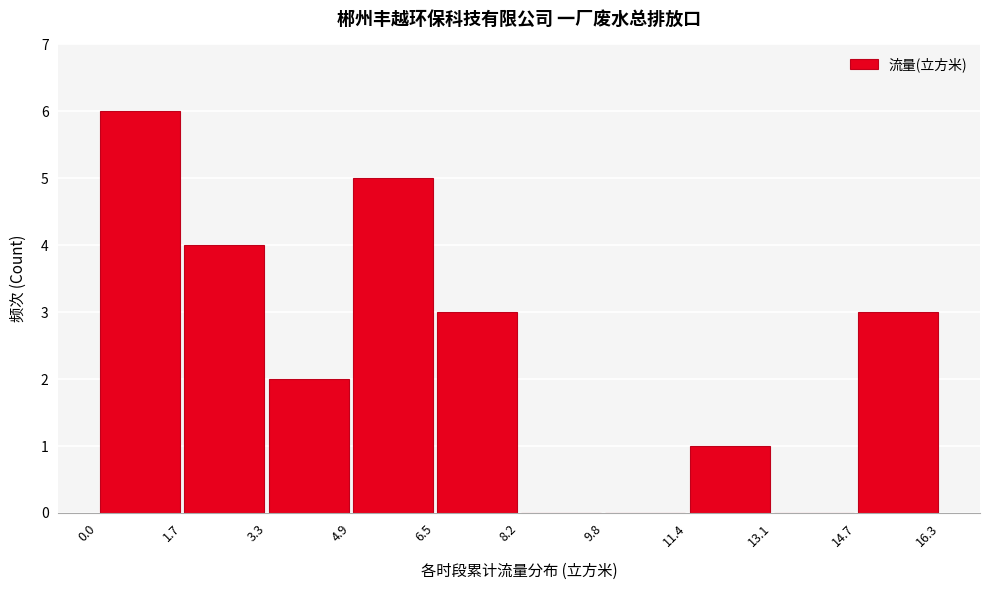

Reading left to right, transcribe this chart: for each bar, give the range it covers on the x-axis and its height. The values are not printed on the chart, so give them approximately, as read against the axis.

0.0 to 1.7: 6
1.7 to 3.3: 4
3.3 to 4.9: 2
4.9 to 6.5: 5
6.5 to 8.2: 3
8.2 to 9.8: 0
9.8 to 11.4: 0
11.4 to 13.1: 1
13.1 to 14.7: 0
14.7 to 16.3: 3